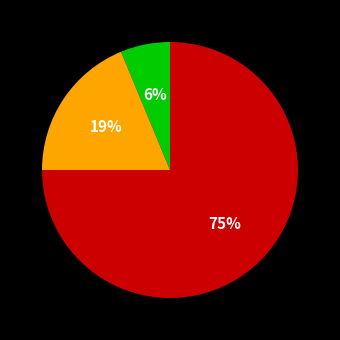

To the nearest percent, what is the average slice percentage?

33%